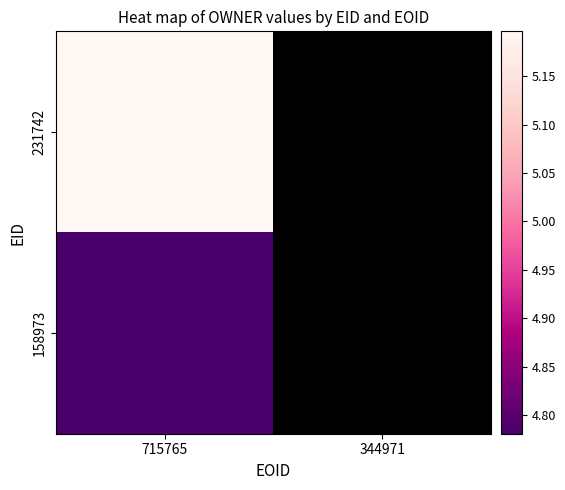

What is the total value across all series at 715765?

10.0